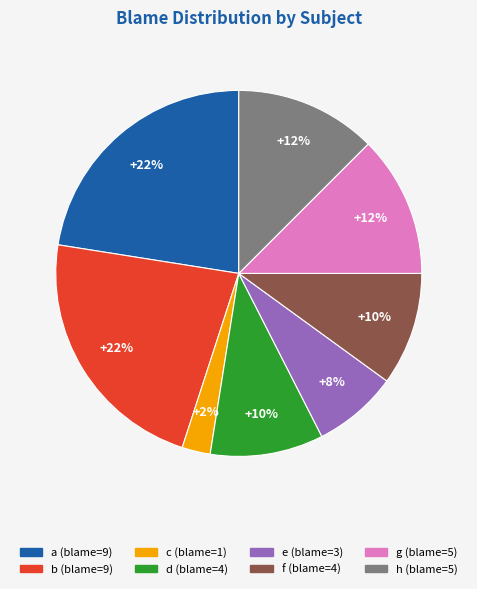

Is g the majority of the pie?

No